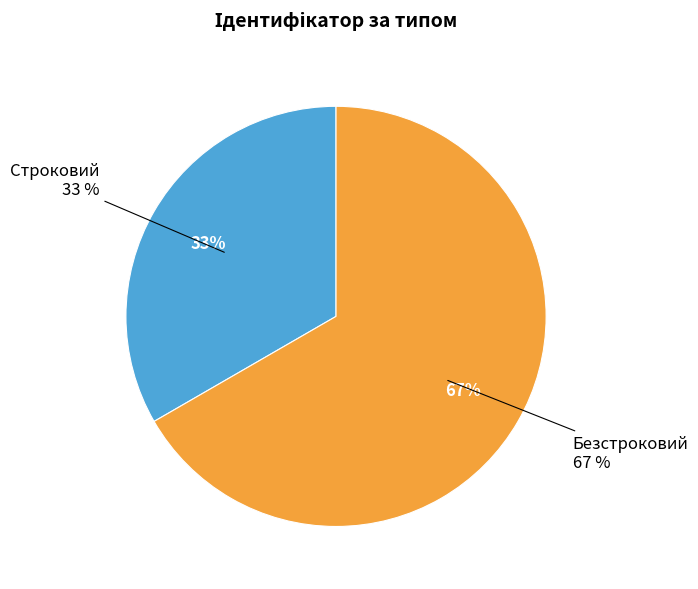

To the nearest percent, what portion does Строковий represent?

33%